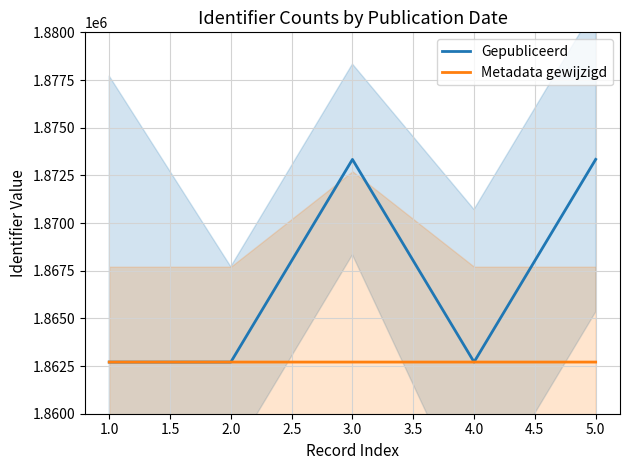

Is it true that Gepubliceerd equals 1278136 at 3.0?

False